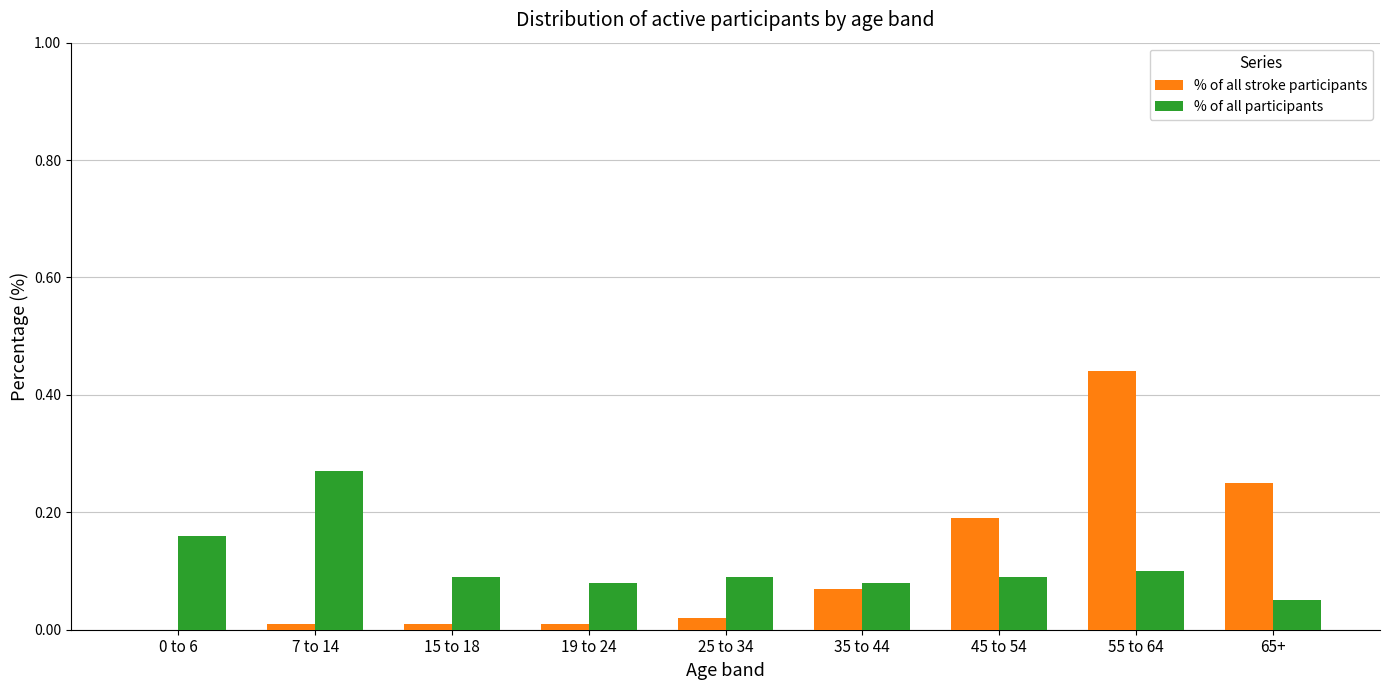

At which label does % of all participants reach its peak?

7 to 14